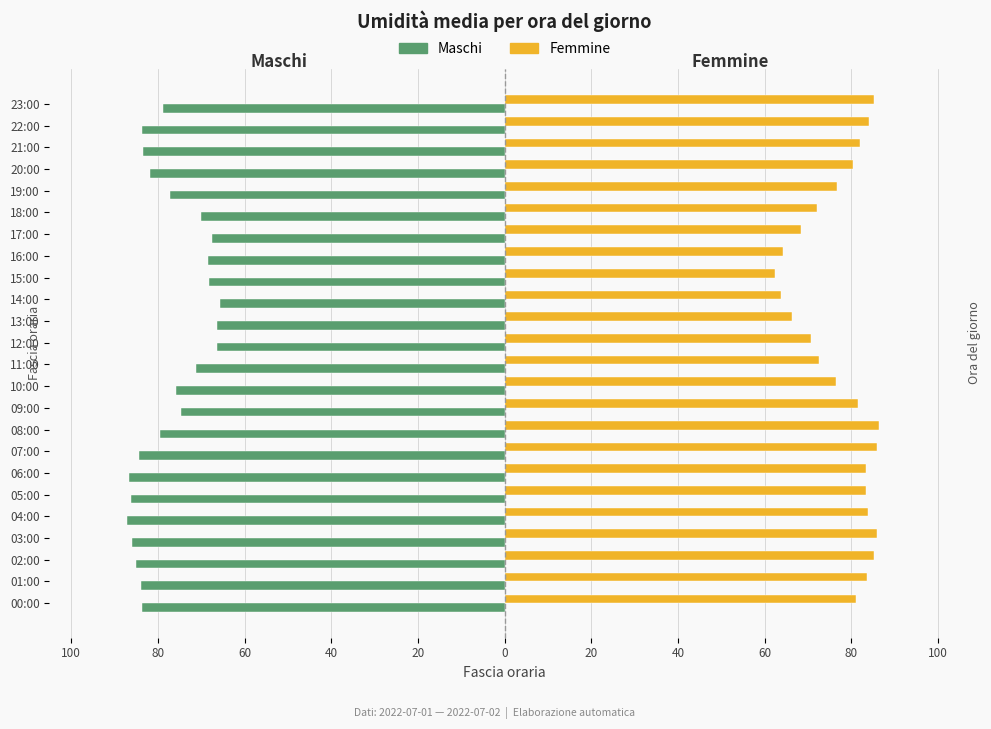

What are all the series names shown in the legend?

Maschi, Femmine